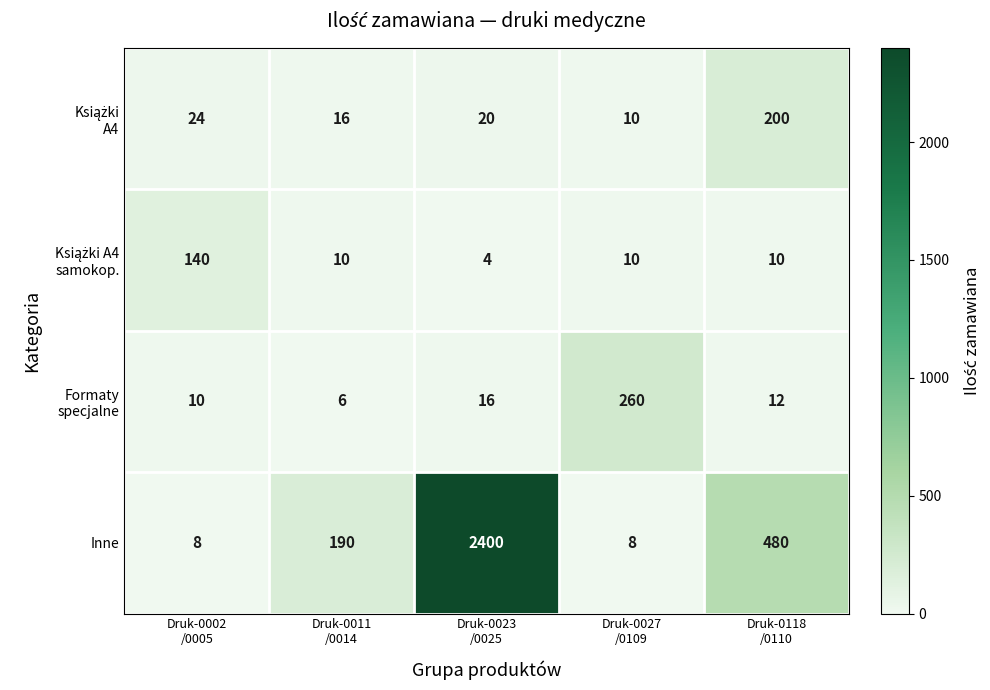

Which series has the largest total across all categories?

Inne